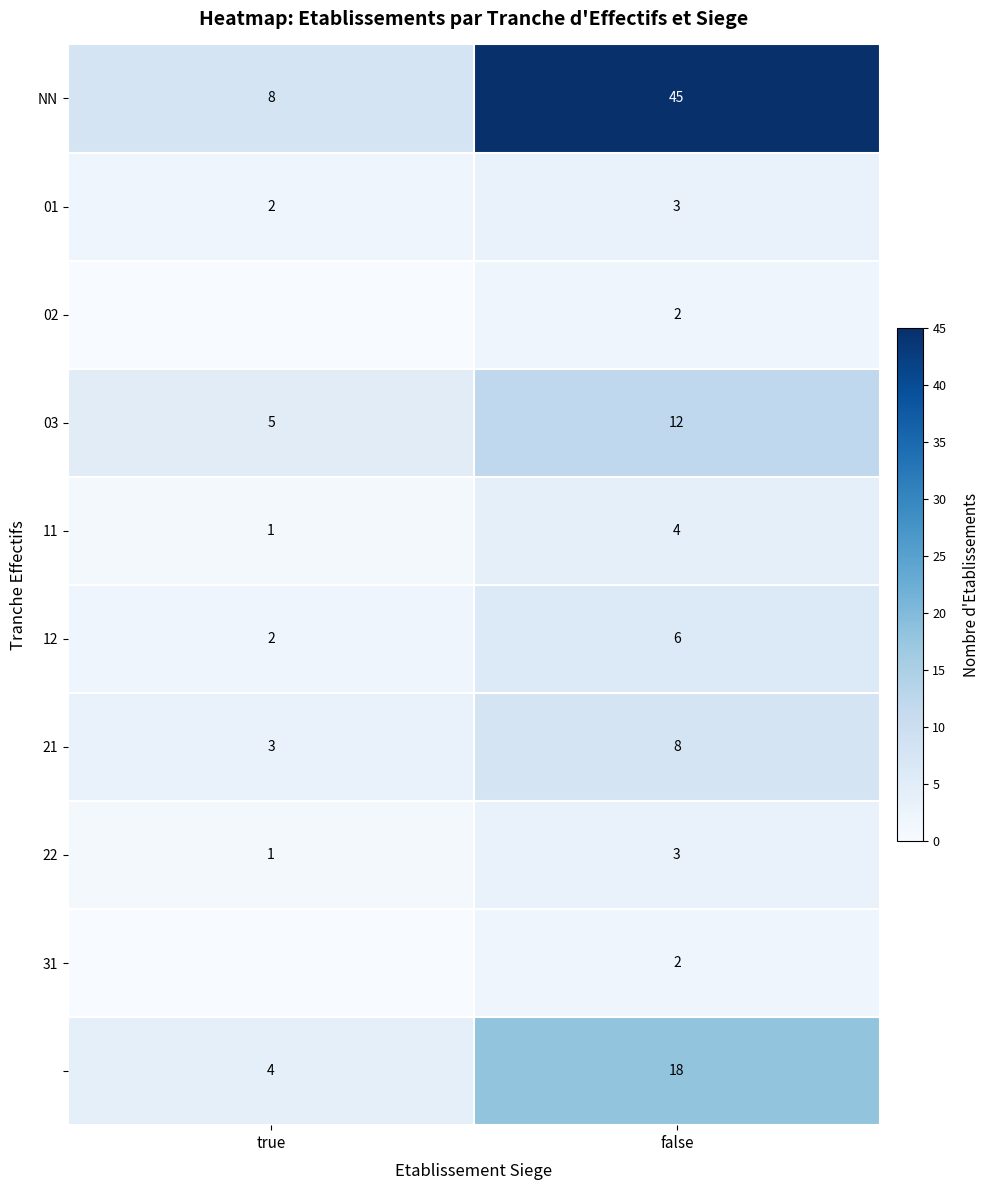

Where is 03 nearest to the value 8?

true